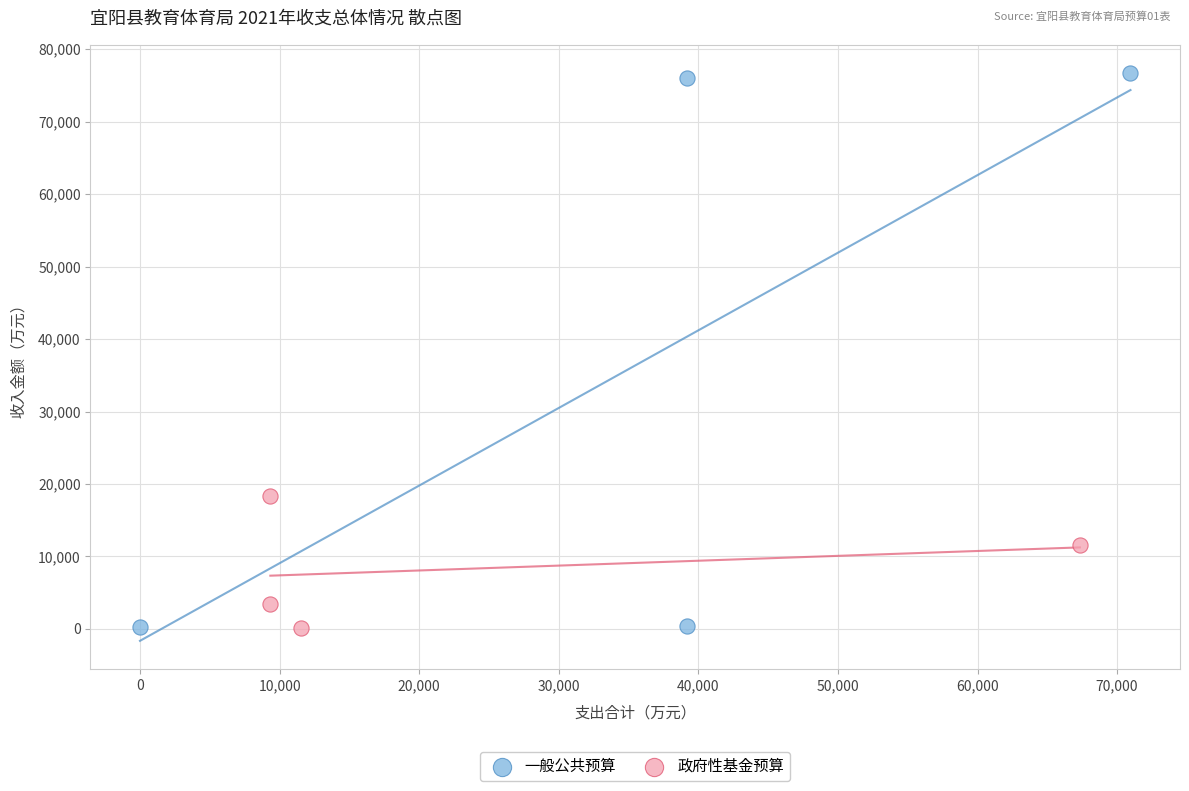

What are all the series names shown in the legend?

一般公共预算, 政府性基金预算